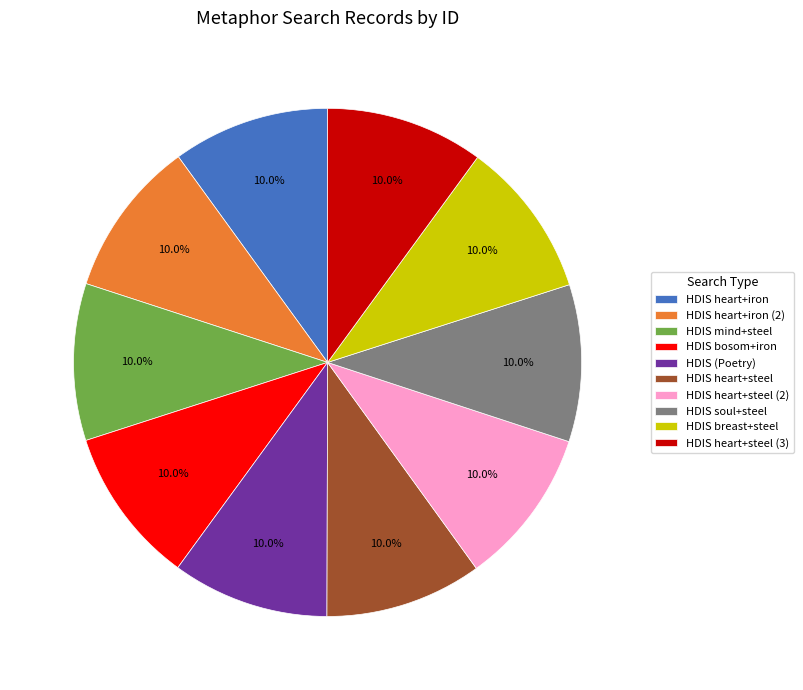

The HDIS heart+steel (3) slice represents 2% of the pie. True or false?

False